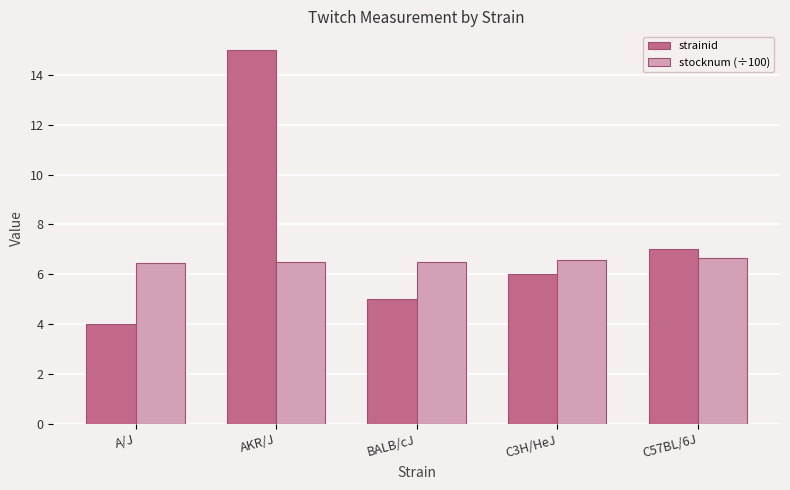

What is the sum of the strainid values at C57BL/6J and A/J?

11.0